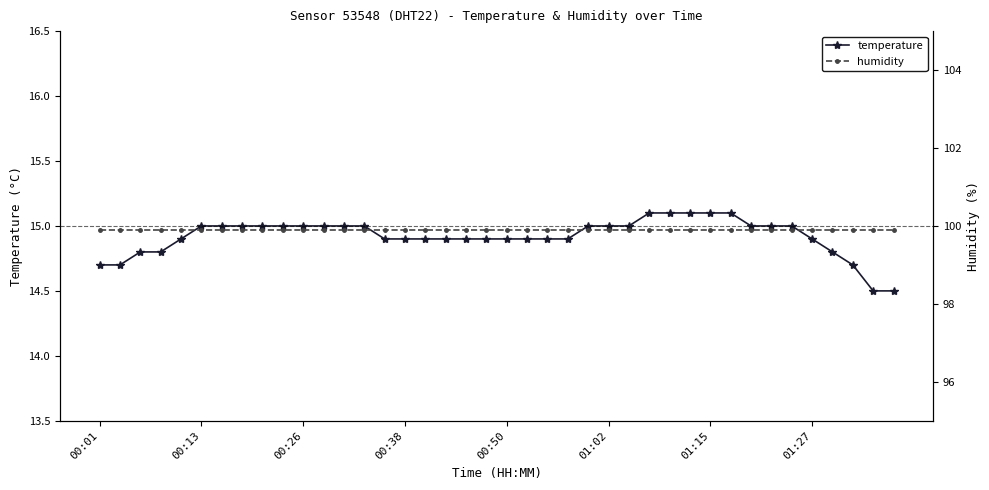

Which series has the largest total across all categories?

humidity